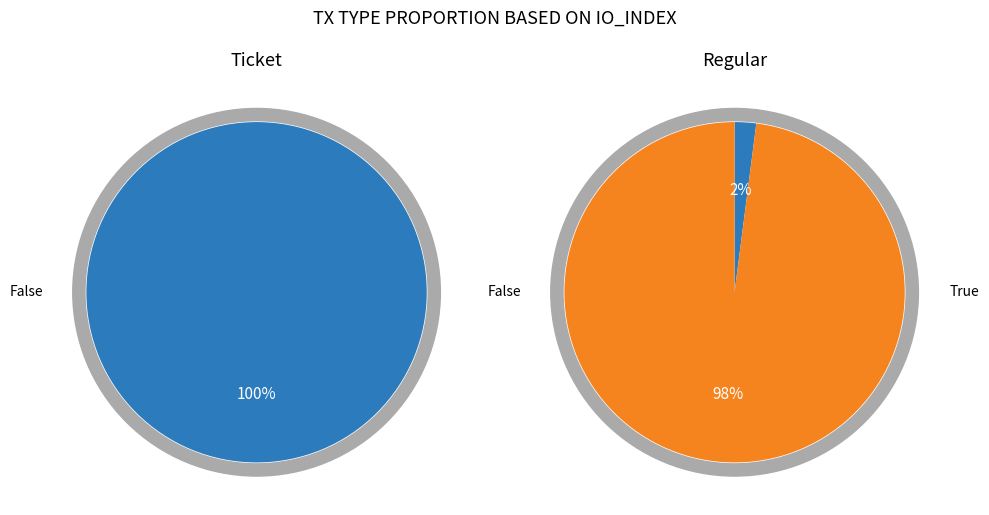

Rank the series by their average value, from highest to lowest.

Ticket, Regular